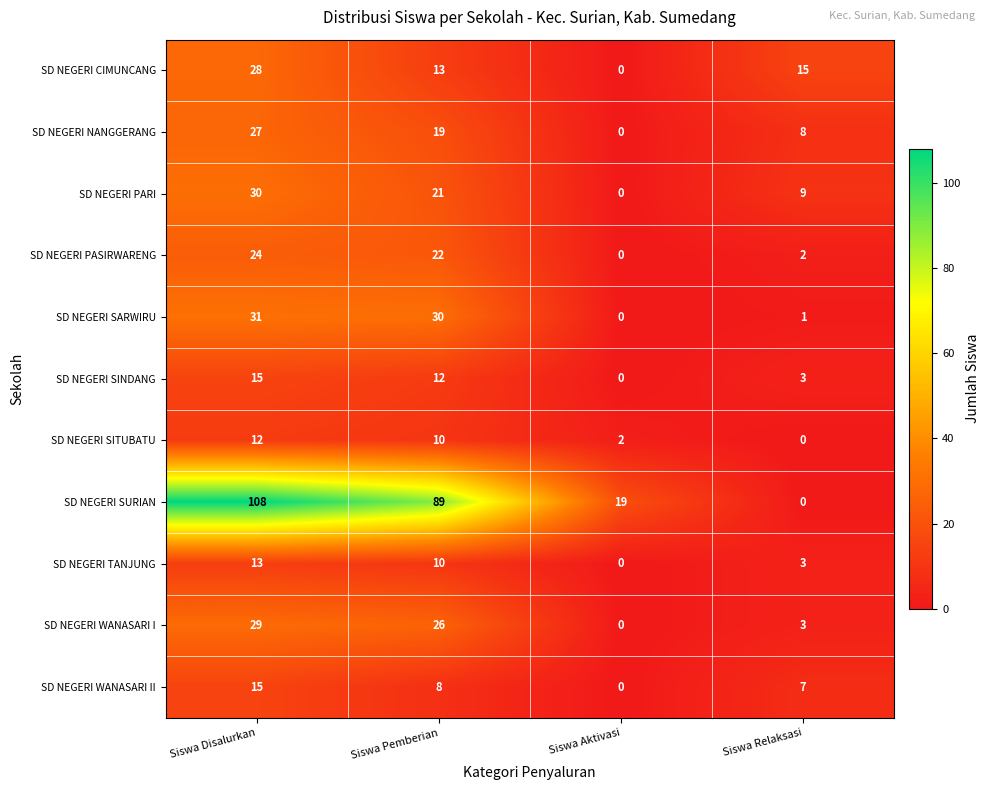

Read the SD NEGERI SARWIRU value at Siswa Disalurkan.

31